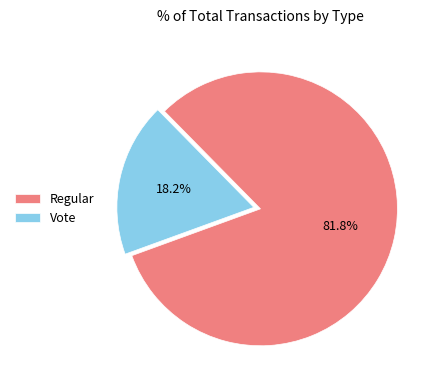

What percentage do Vote and Regular together represent?

100.0%